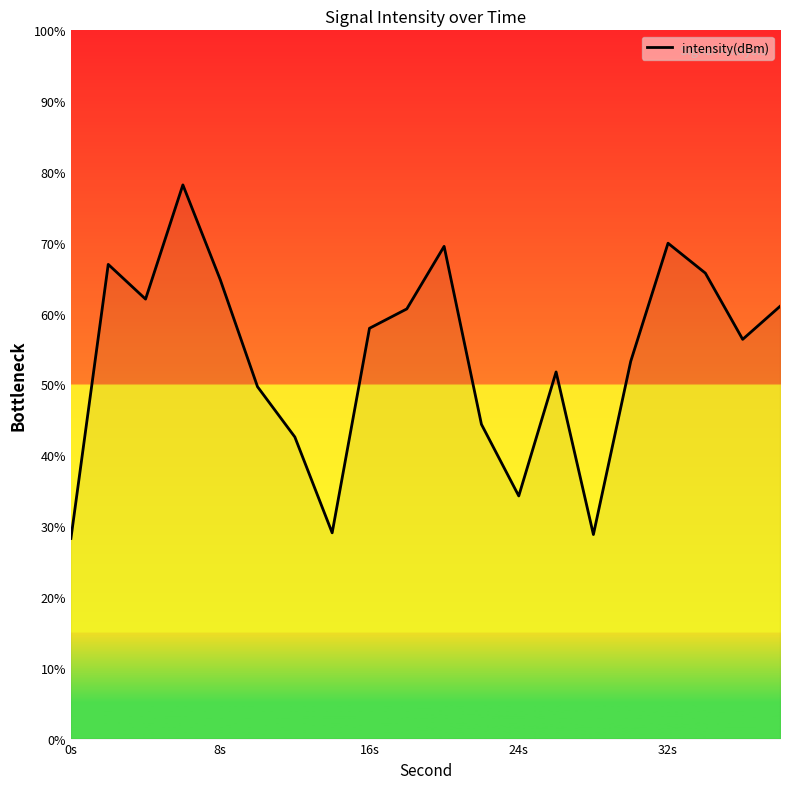

What is the greatest value displayed?

78.2